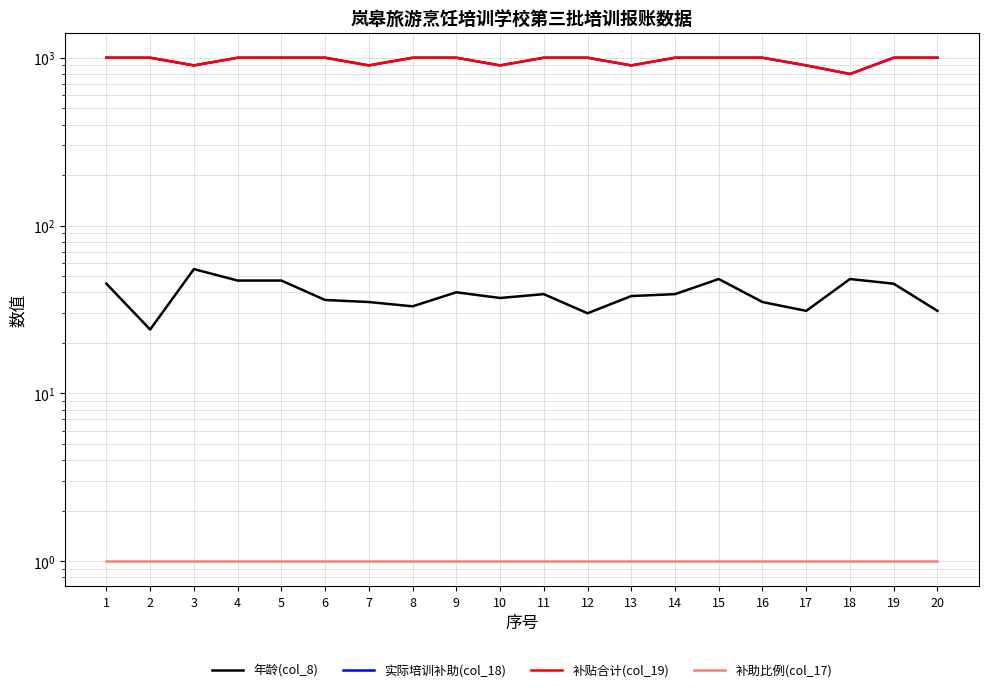

Which series has the largest range (max minus min)?

实际培训补助(col_18)